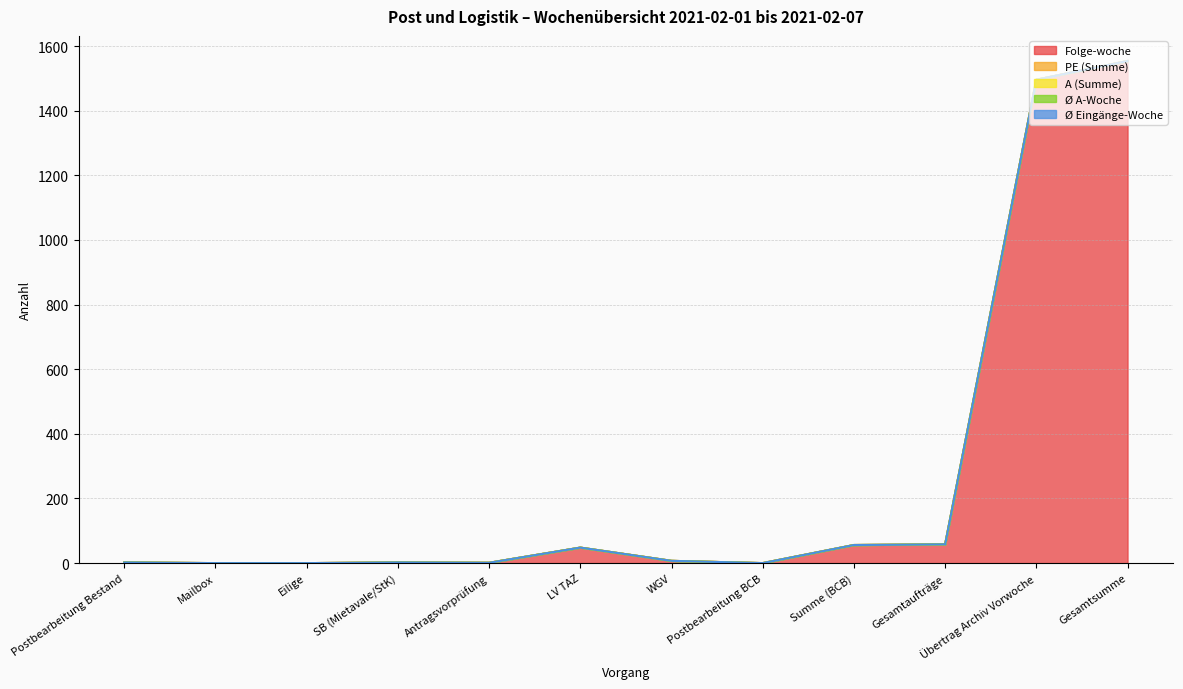

True or false: Folge-woche and Ø A-Woche intersect in this chart.

False